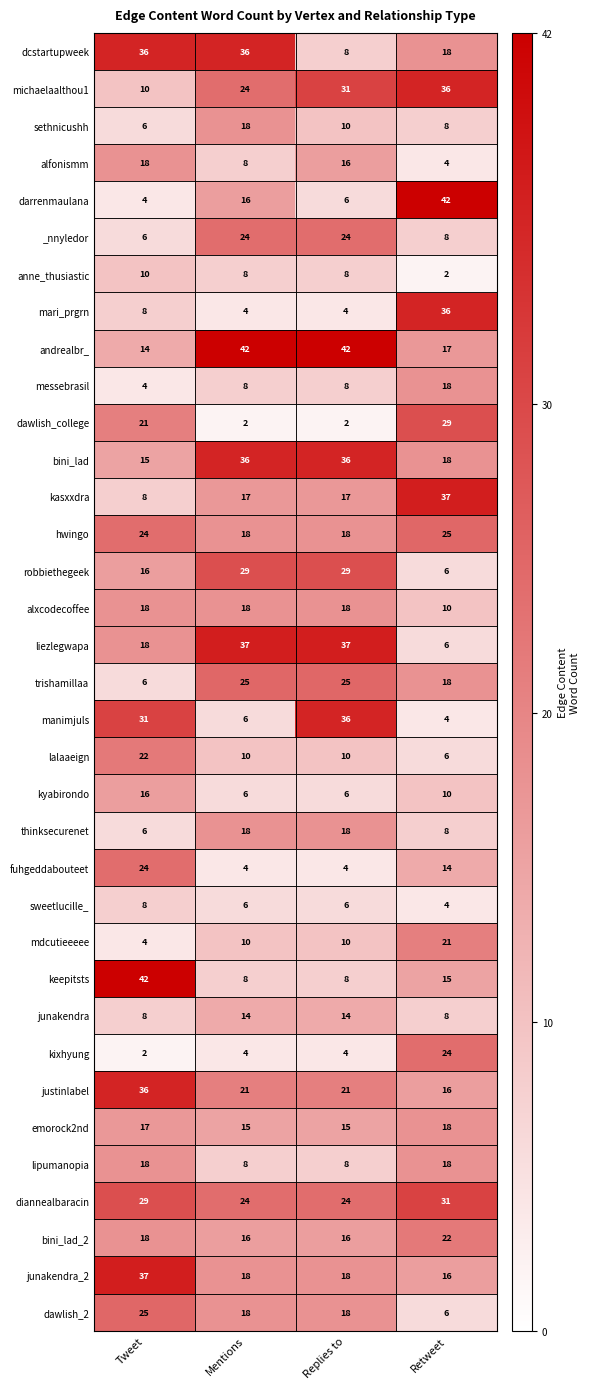

What is the maximum value shown in the chart?

42